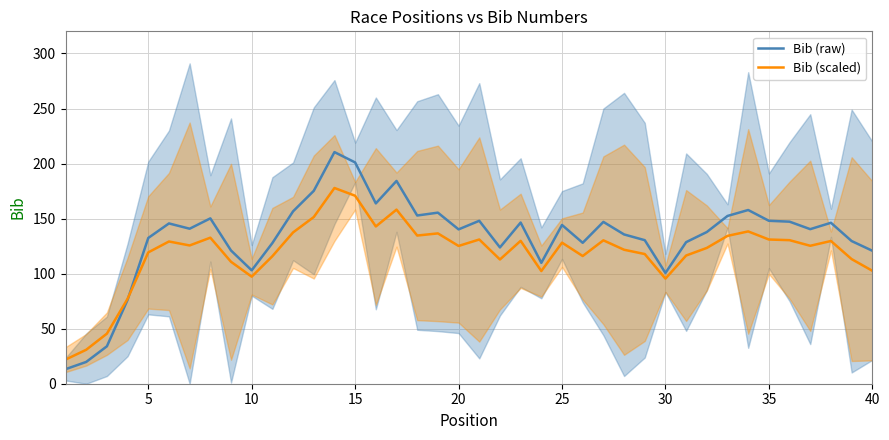

What is the highest value of the Bib (raw) series?

210.4